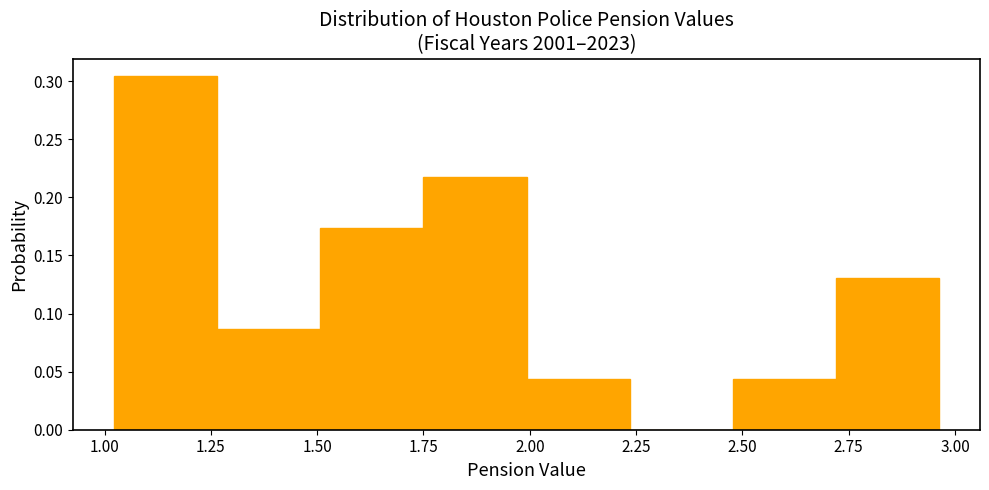

Which range on the x-axis has the tallest bar?

1.00 to 1.25